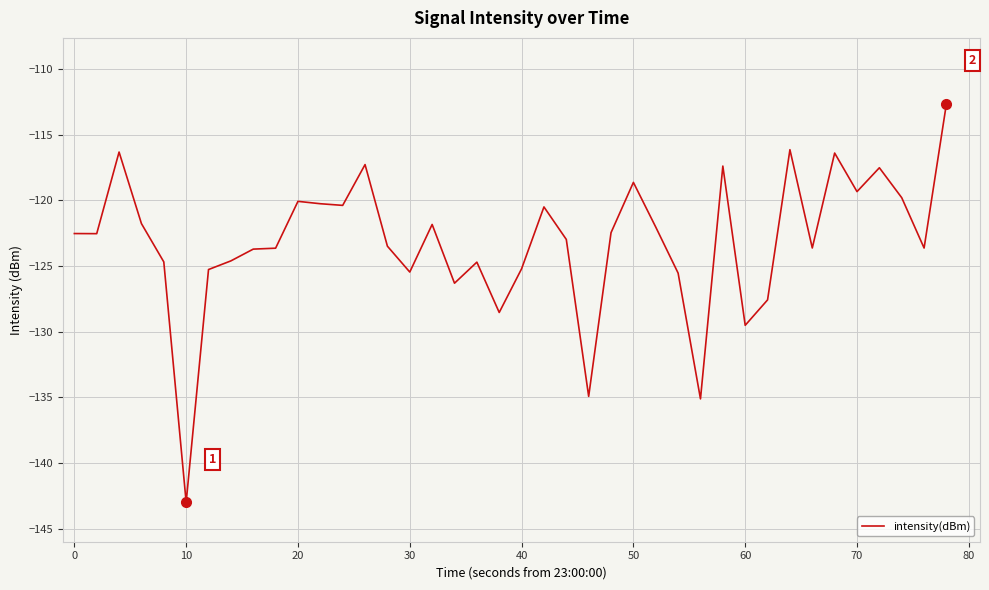

What is the difference between the second highest and second lowest values?

19.0